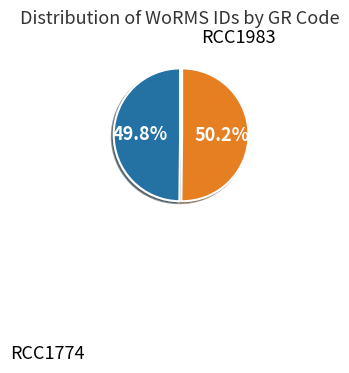

To the nearest percent, what portion does RCC1774 represent?

50%